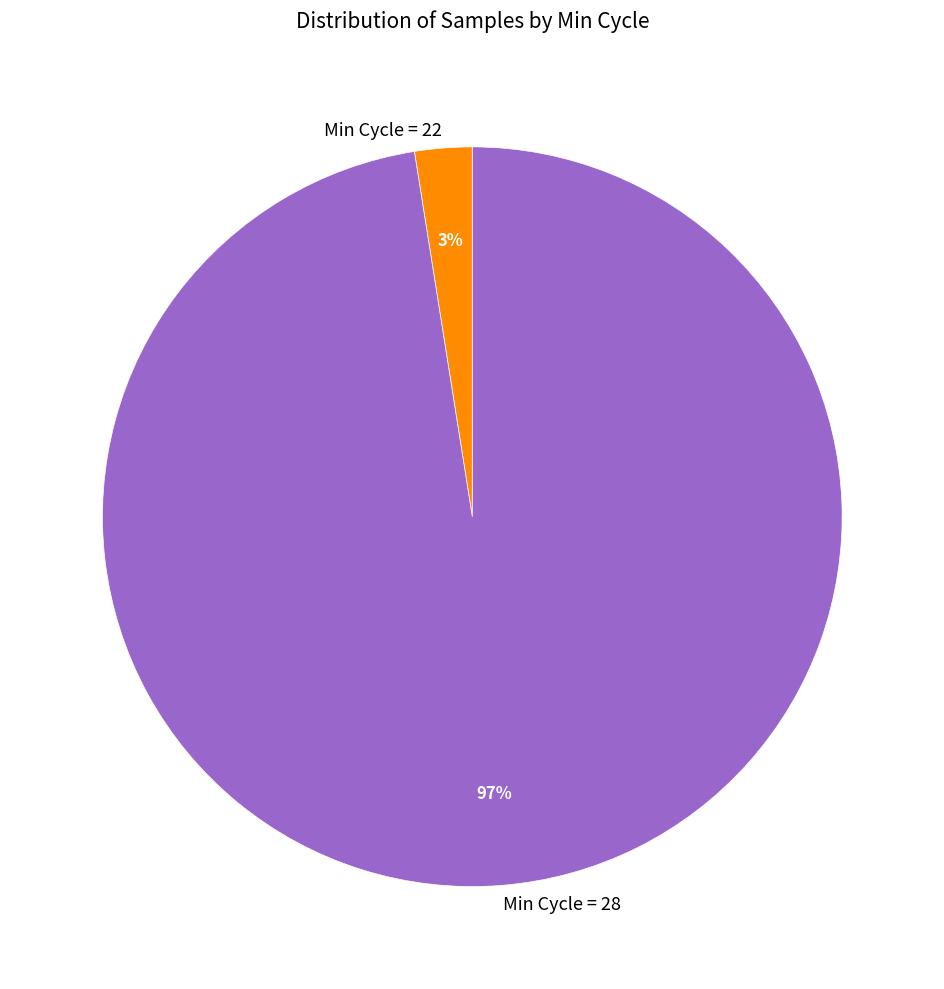

Combined, do Min Cycle = 28 and Min Cycle = 22 account for over 50%?

Yes